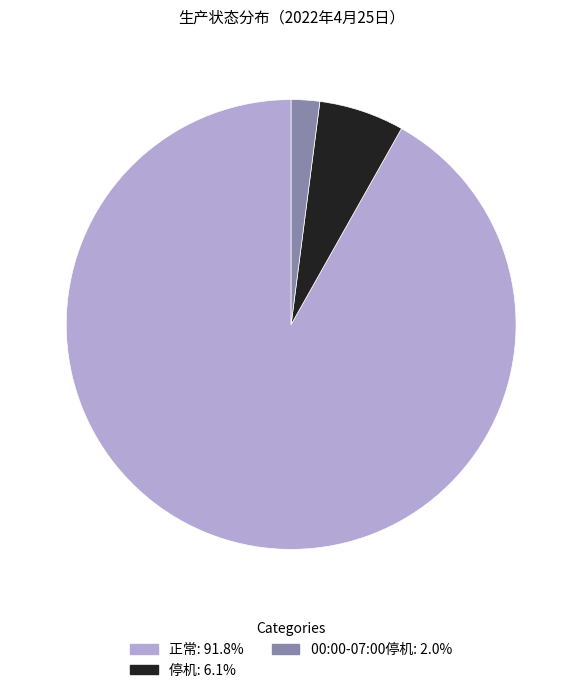

Rank the categories by value from highest to lowest.

正常, 停机, 00:00-07:00停机